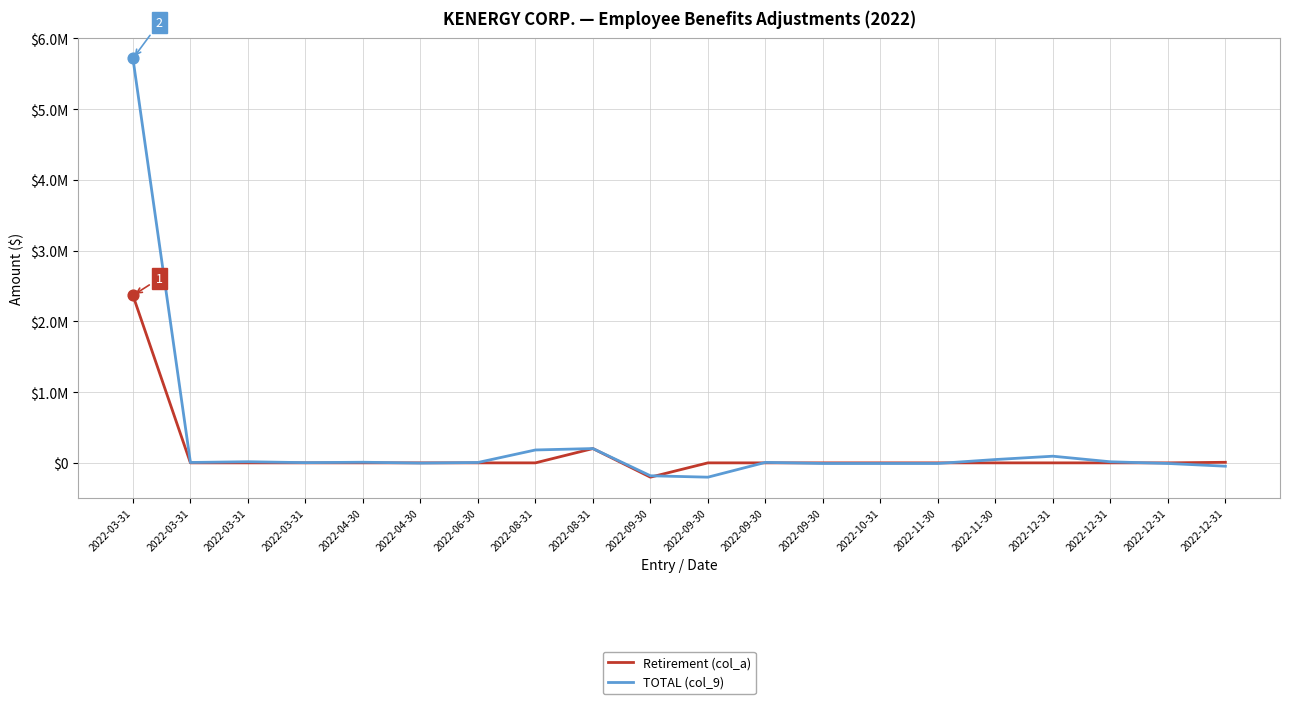

At how many categories does at least one series exceed 2352790?

1